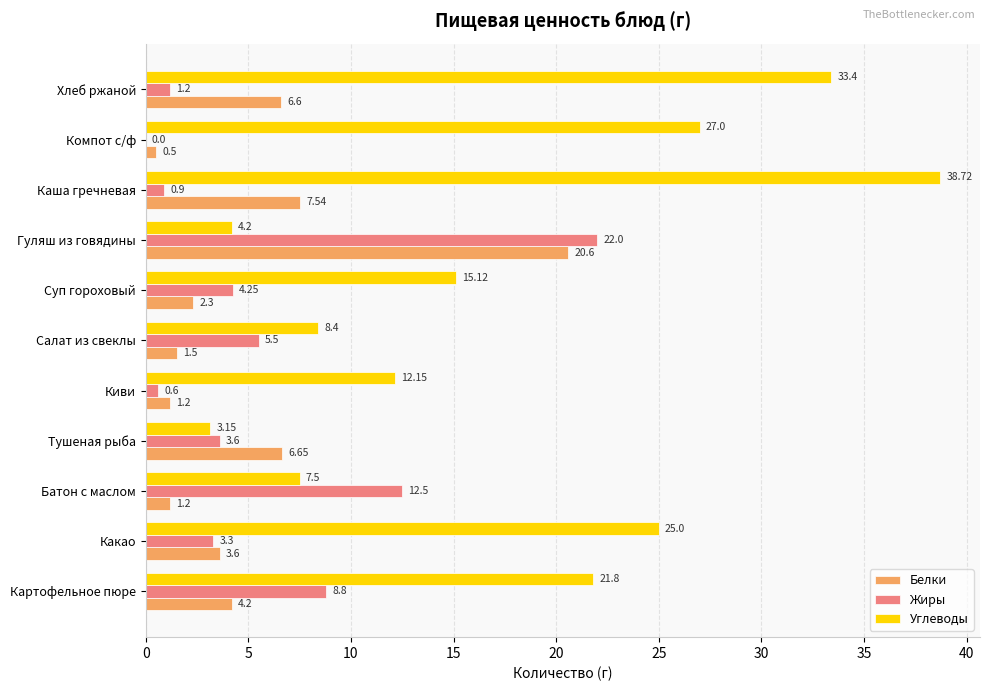

Which label corresponds to the largest value in the chart?

Каша гречневая